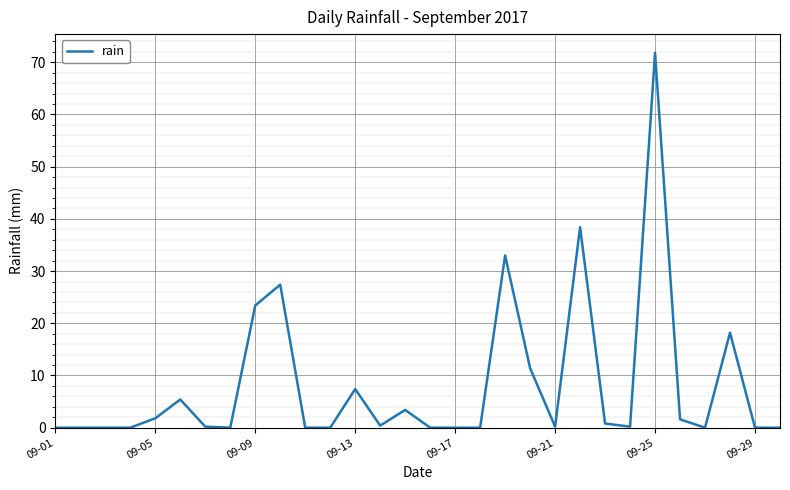

What is the sum of all values?

245.0